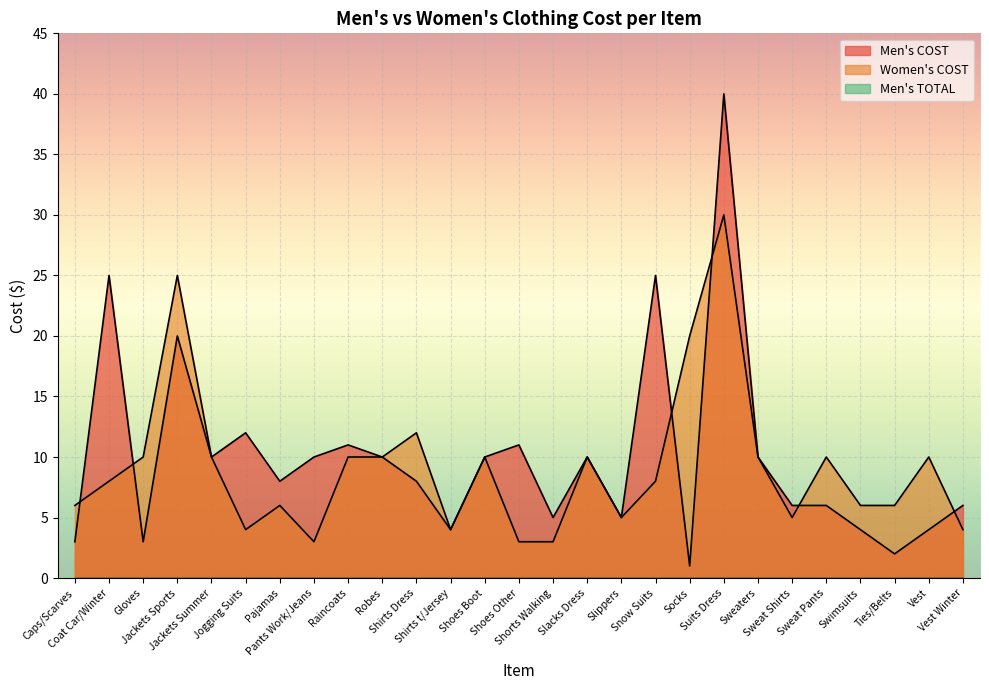

Which series has the widest spread of values?

Men's COST